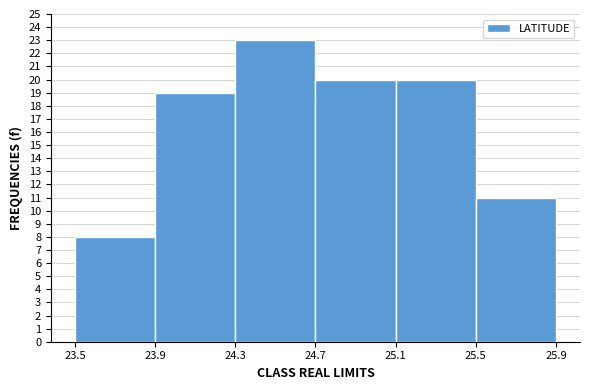

Over which range of the x-axis is the bar tallest?

24.3 to 24.7